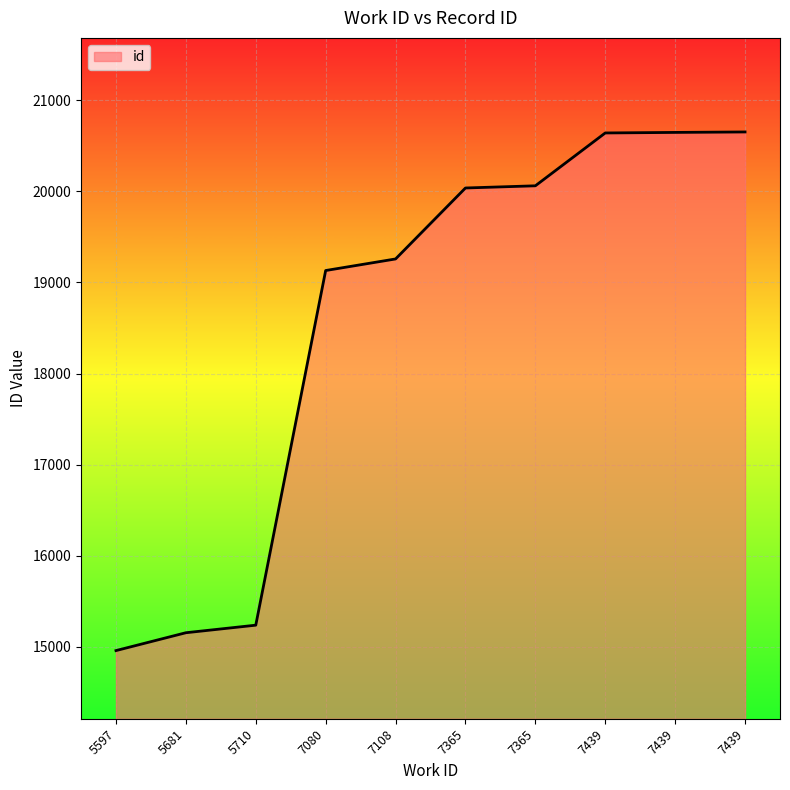

The value at 5681 is 15155. True or false?

True